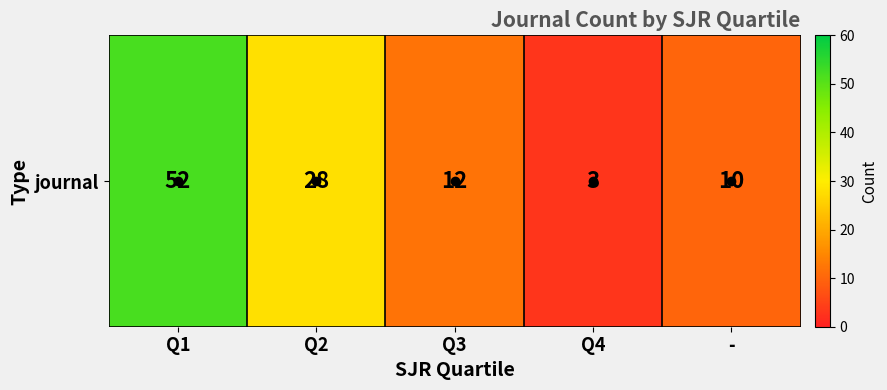

Reading right to left, extract all data points from this chart.

-=10	Q4=3	Q3=12	Q2=28	Q1=52